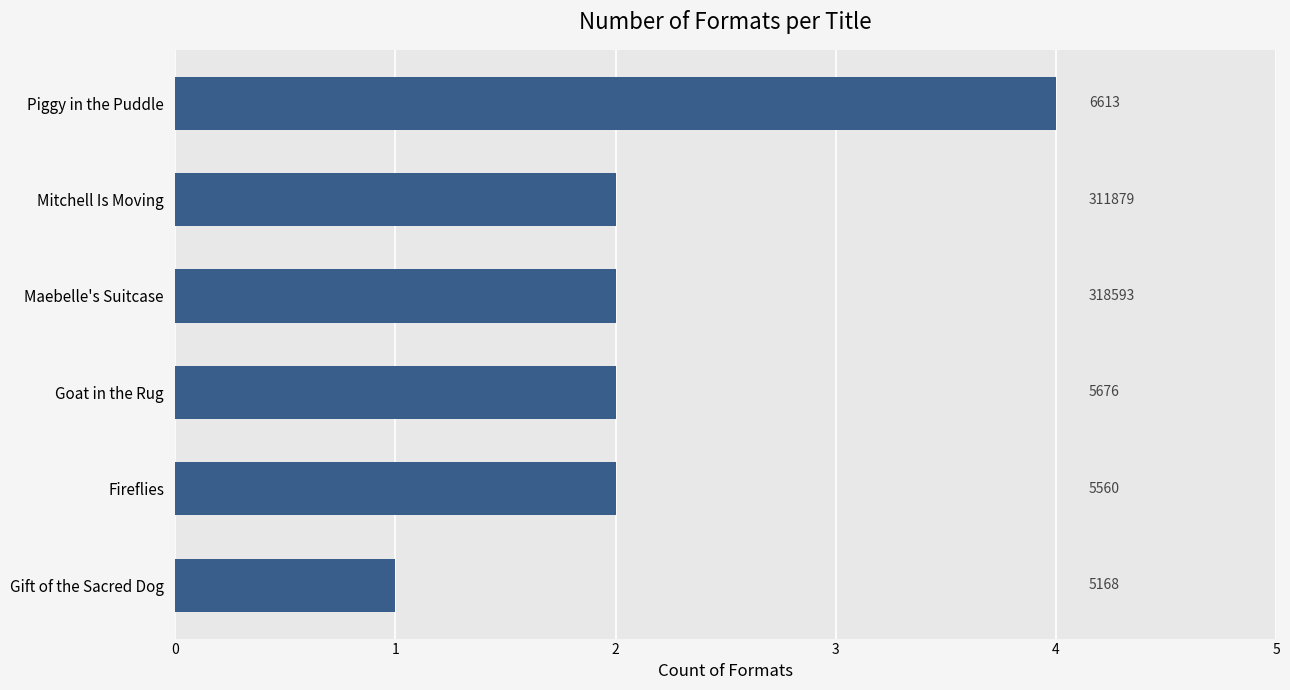

How many distinct data groups are displayed?

1